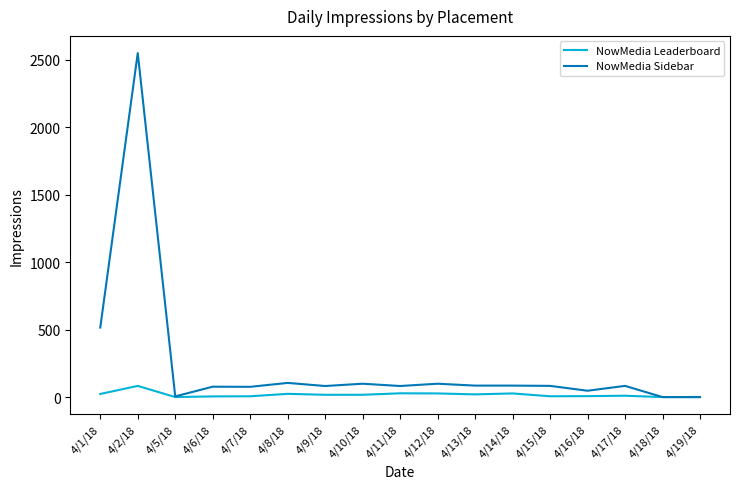

True or false: NowMedia Sidebar has a value of 77 at 4/6/18.

True